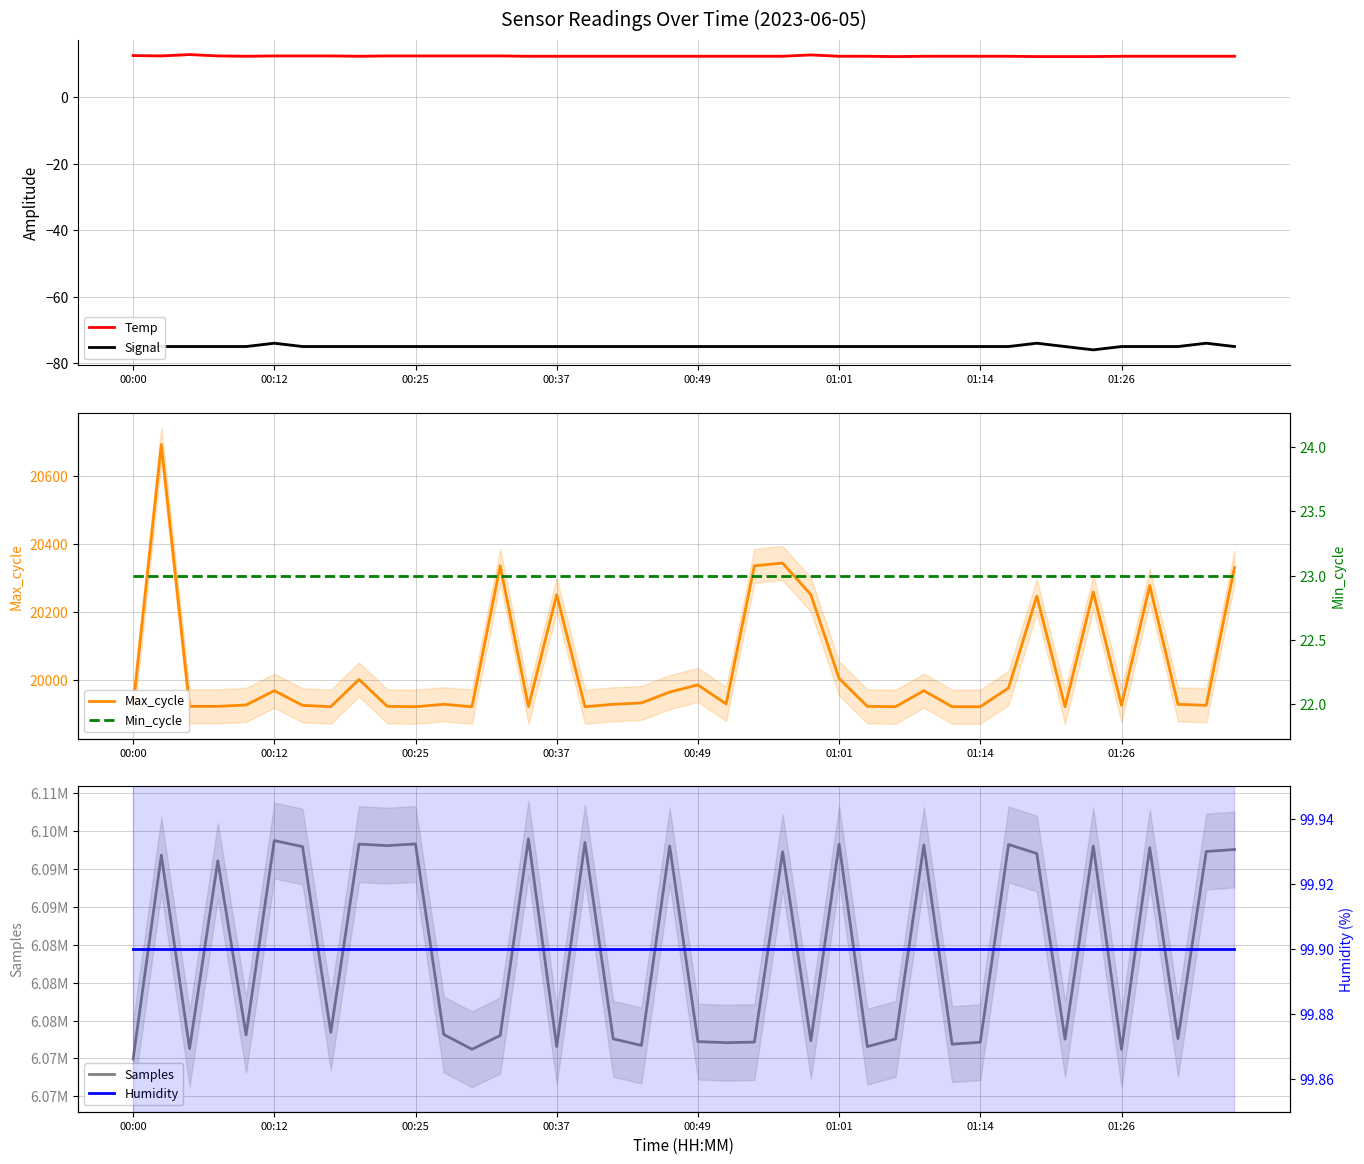

True or false: Samples and Signal intersect in this chart.

False